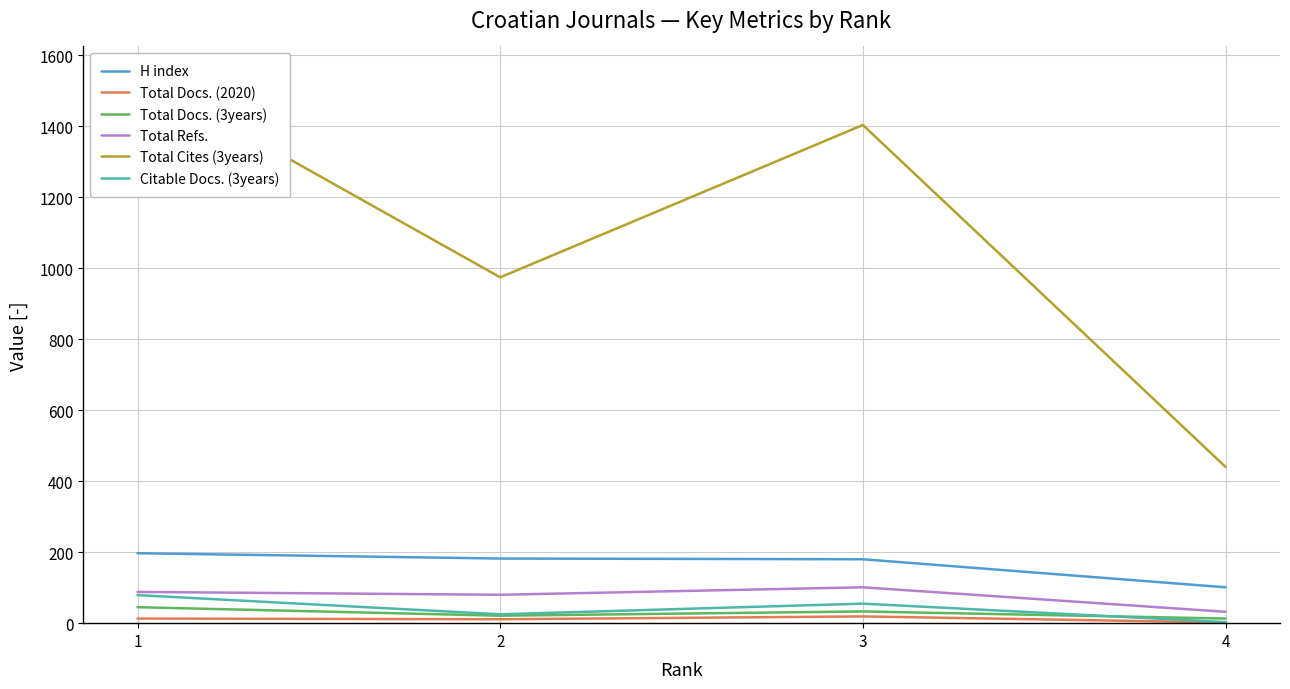

What is the value of the Citable Docs. (3years) point at the 3rd from the left?

55